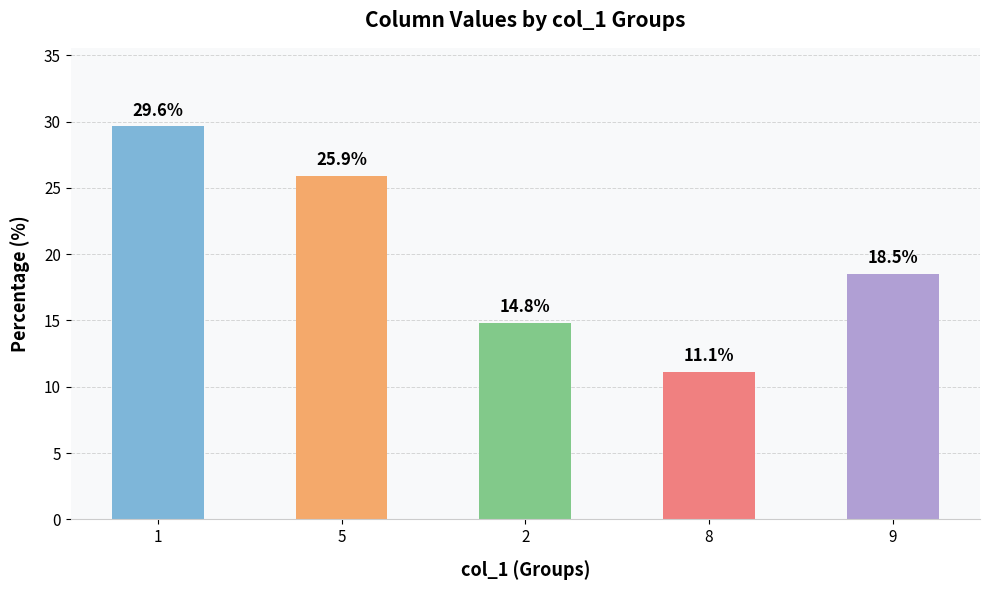

Approximately how many times larger is the value at 5 compared to 8?

2.3